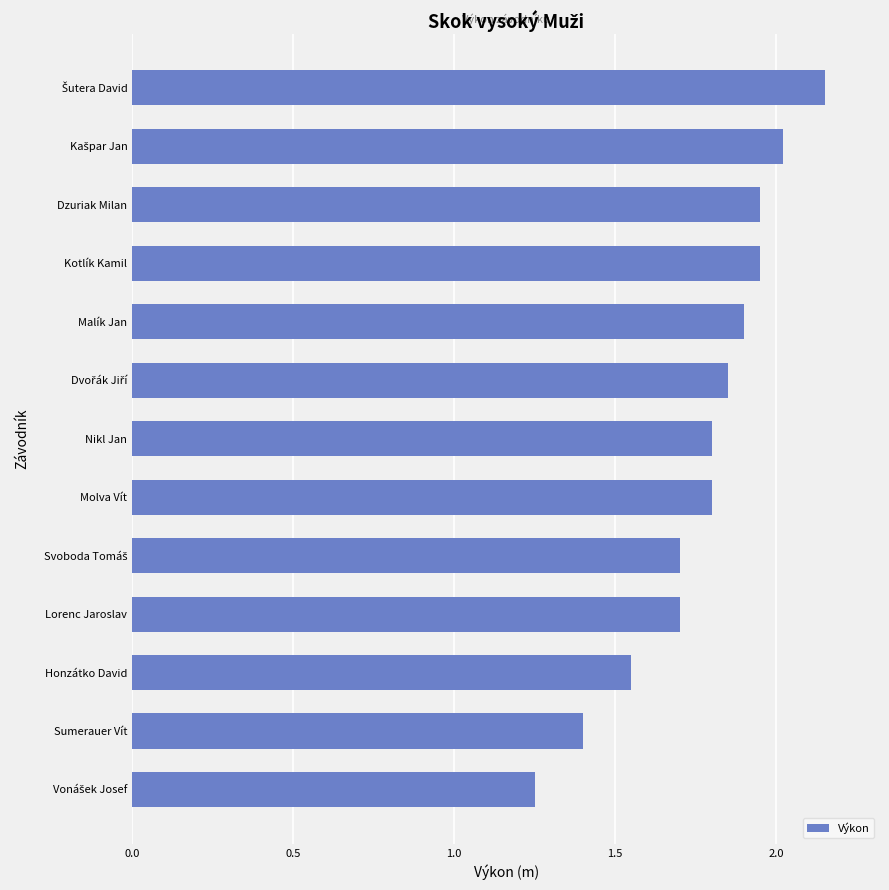

True or false: the data shows 0.8 at Kotlík Kamil.

False